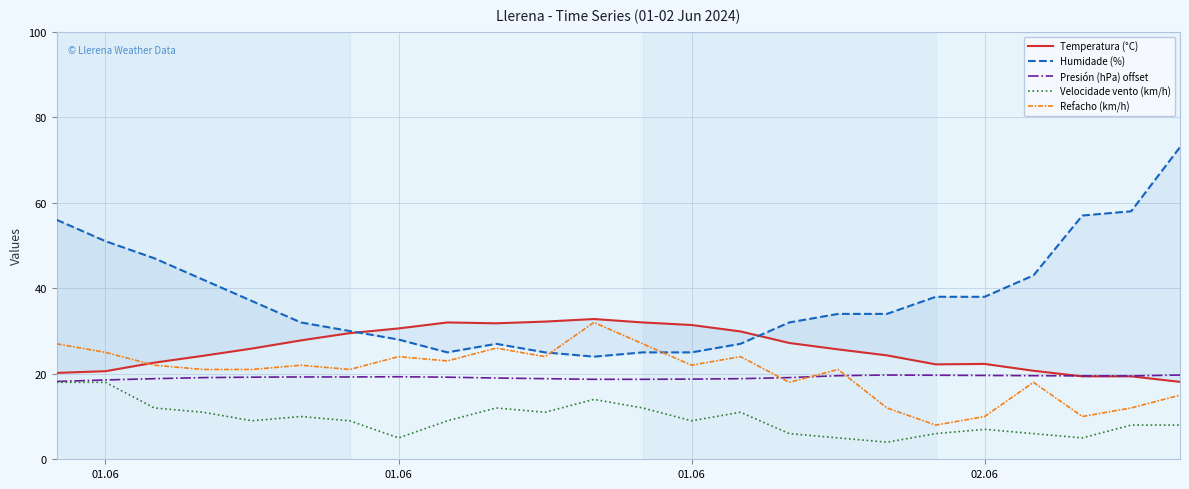

What is the minimum value for Humidade (%)?

24.0